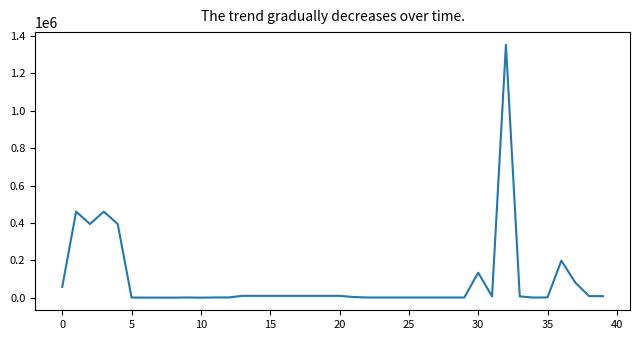

What is the maximum value shown in the chart?

1353699.2